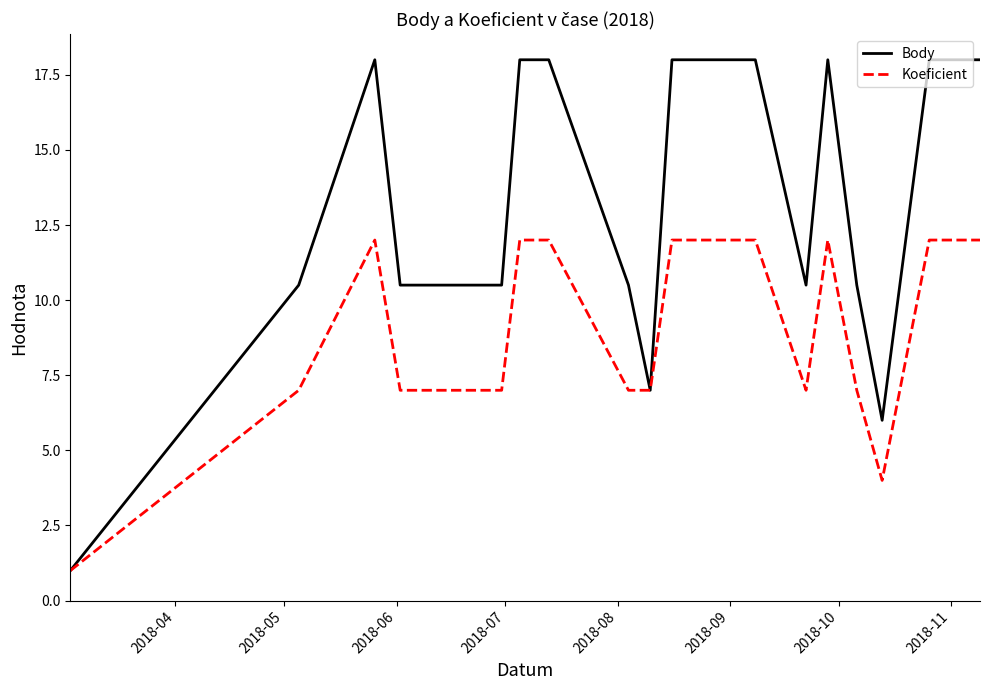

Which series has the largest total across all categories?

Body